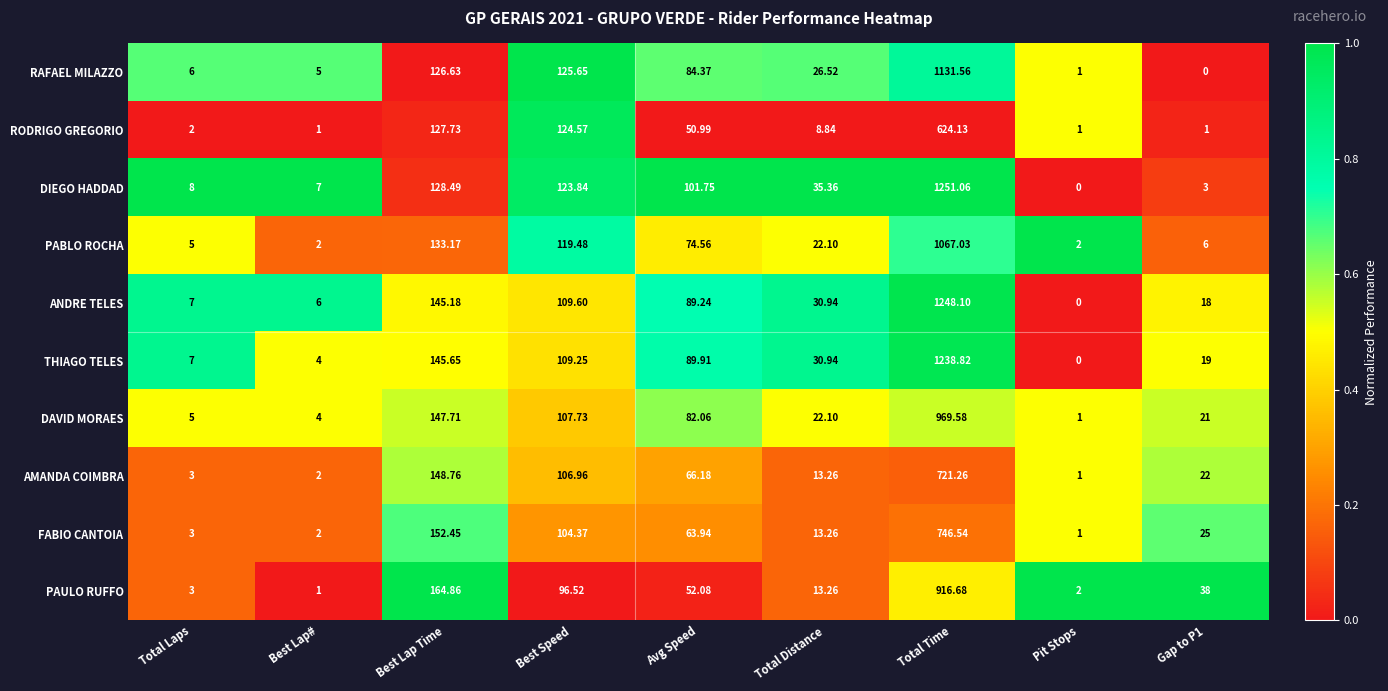

At which category is the sum across all series the highest?

Total Time